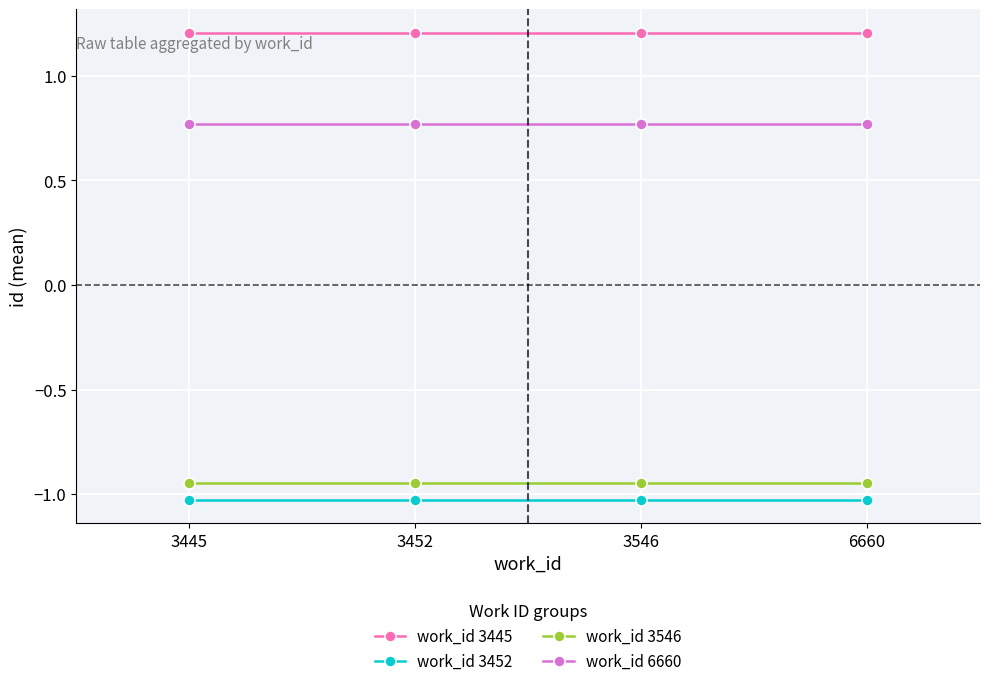

What is the maximum value shown in the chart?

1.2